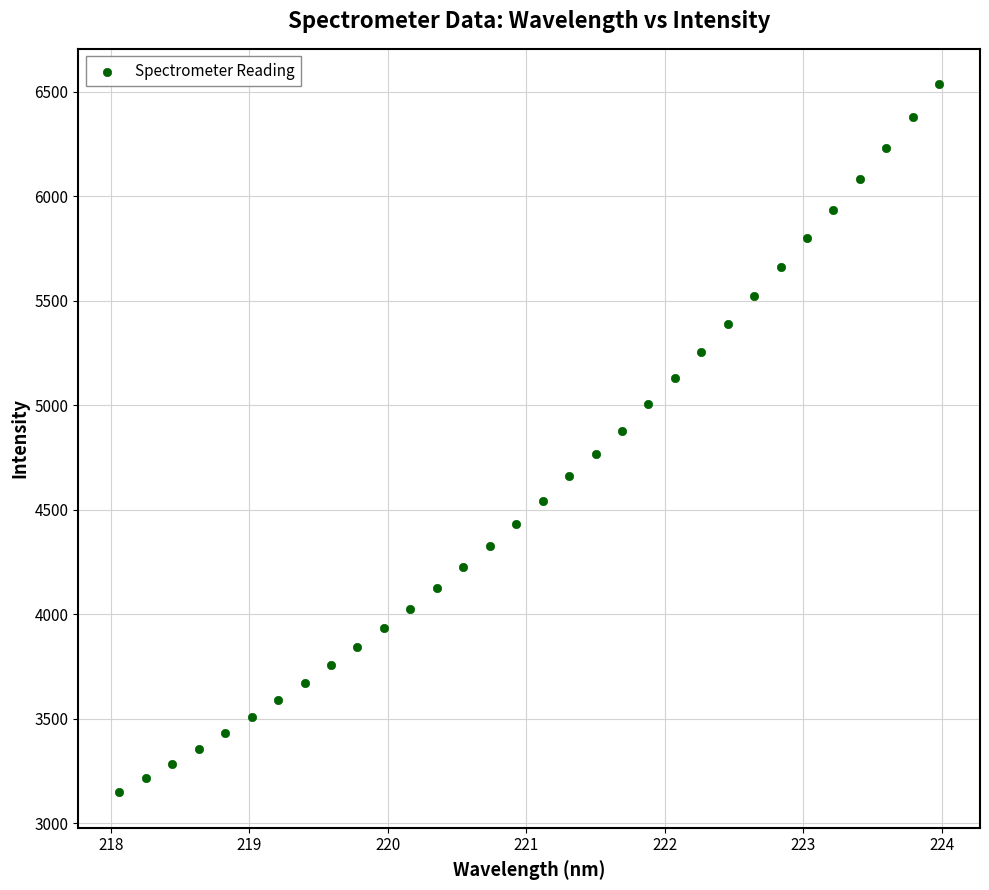

What is the range of Y values (max minus min)?

3389.2